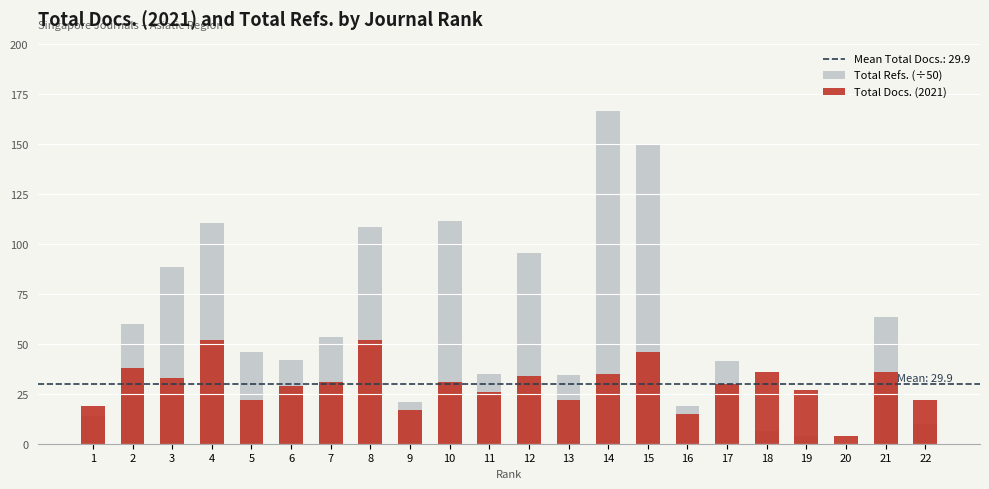

What is the sum of all Total Docs. (2021) values?

657.0